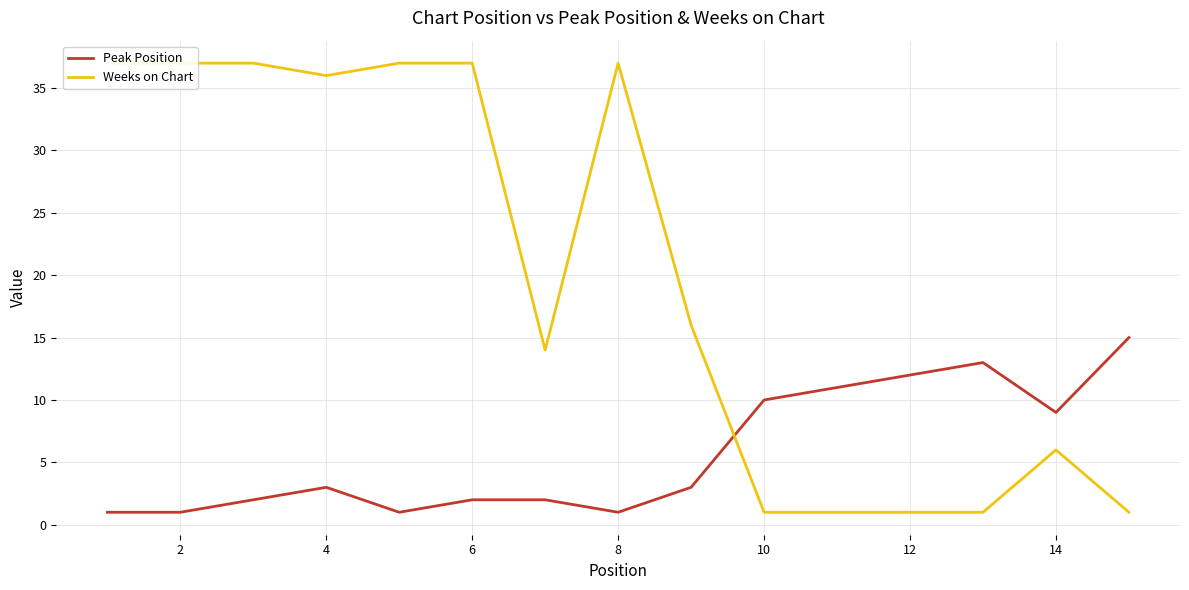

In Peak Position, how many points are lower than both neighbors (excluding endpoints)?

3